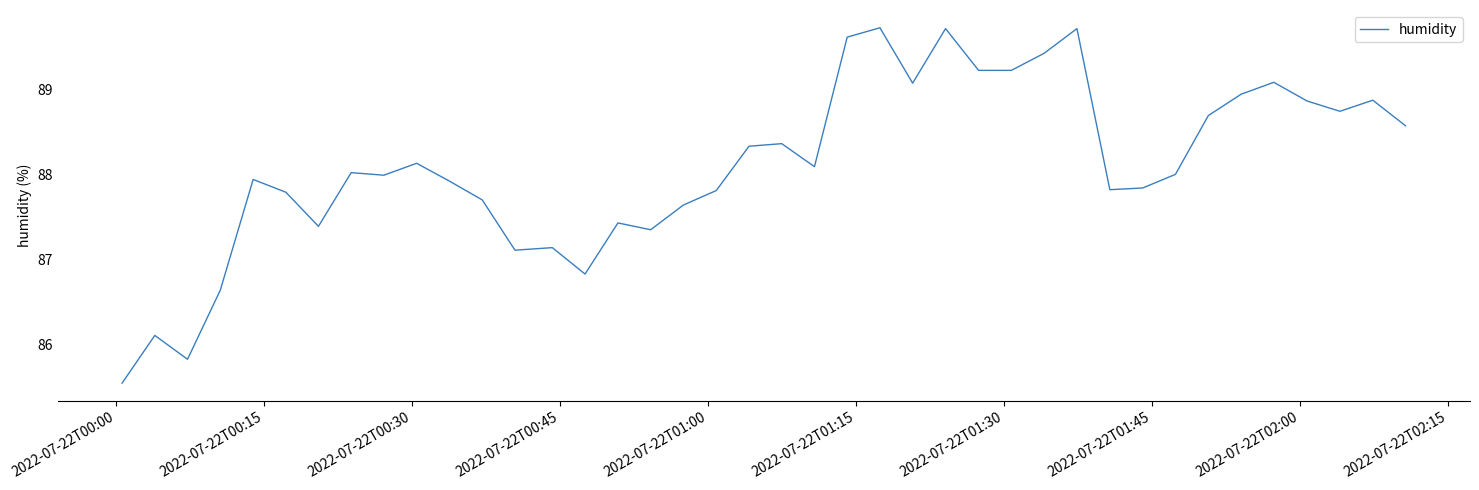

What is the maximum value shown in the chart?

89.7